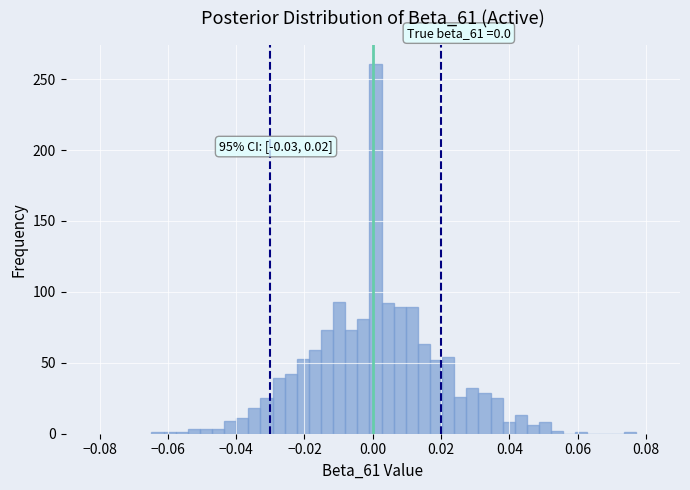

Read against the x-axis, roughly where is the centre of the tallest bar?

0.000